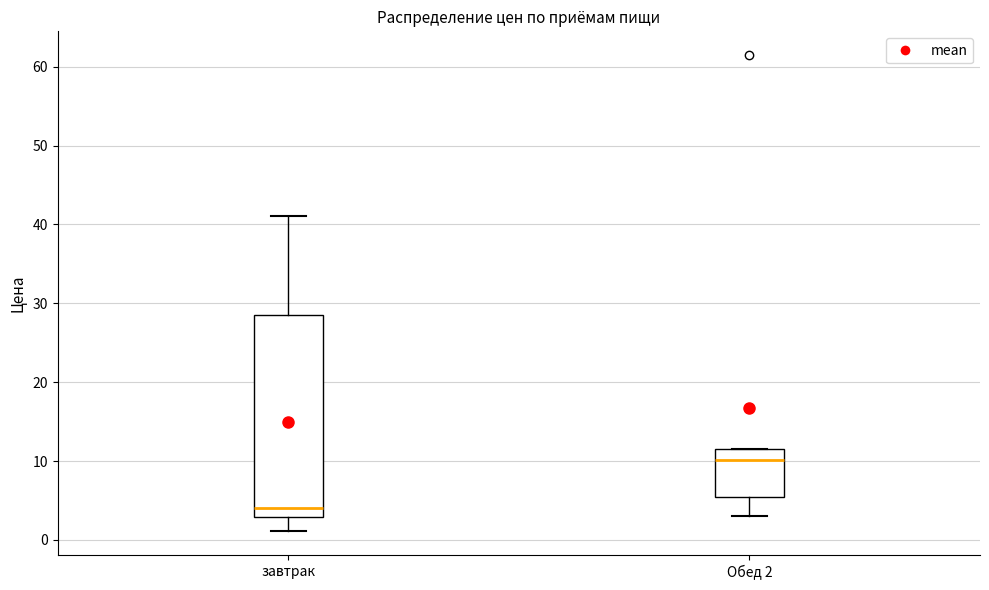

Where is the lower edge of the box for Обед 2 on the y-axis? The values are not printed on the chart, so give them approximately, as read against the axis.

5